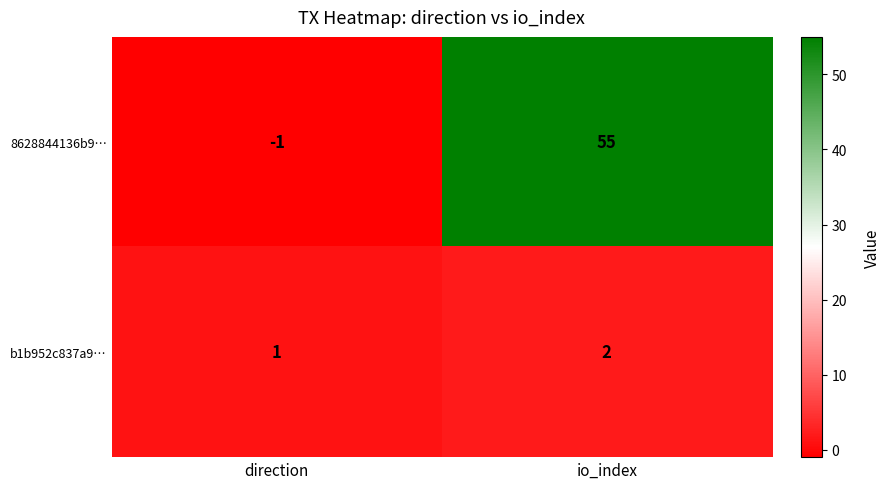

The b1b952c837a9… series shows 1 at io_index. True or false?

False